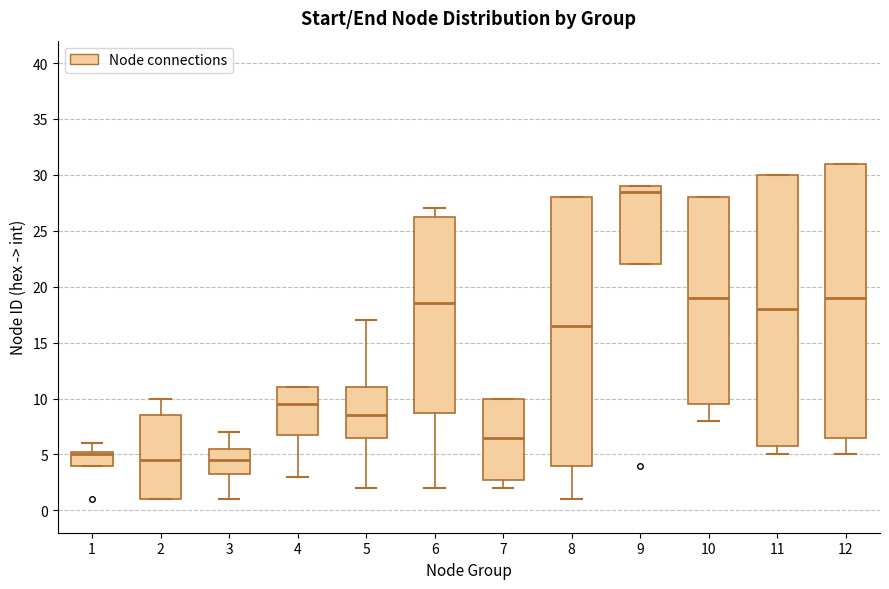

Where is the lower edge of the box at x = 8 on the y-axis? The values are not printed on the chart, so give them approximately, as read against the axis.

4.0